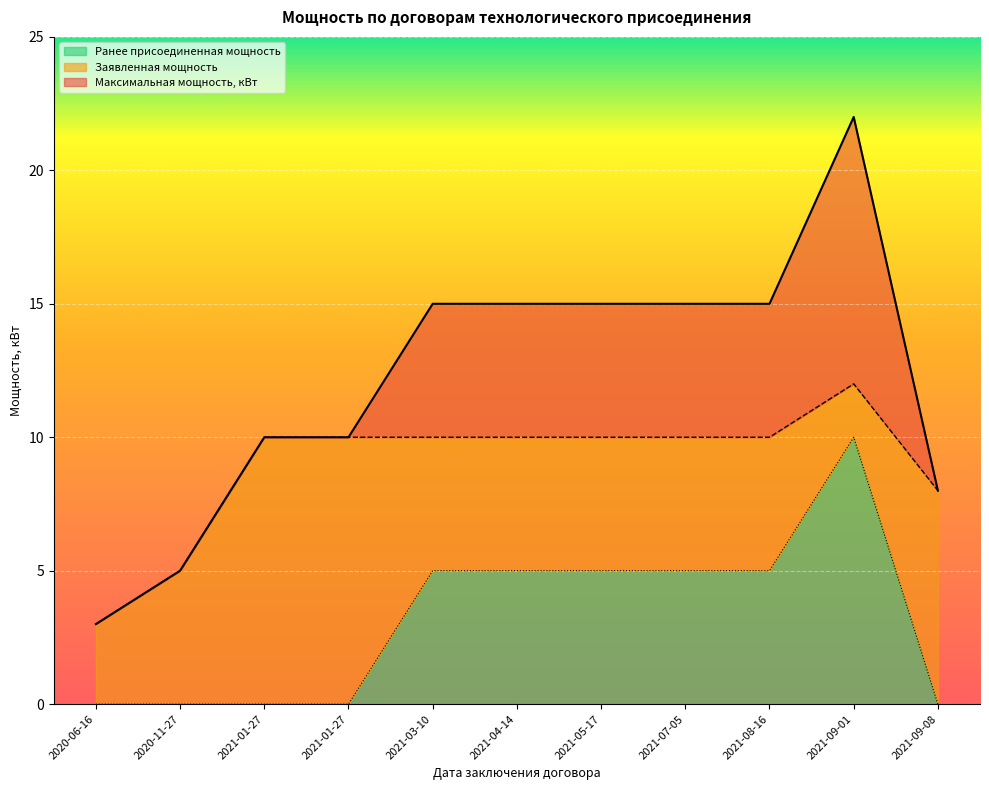

What is the difference between the Заявленная мощность values at 2021-09-08 and 2021-04-14?

2